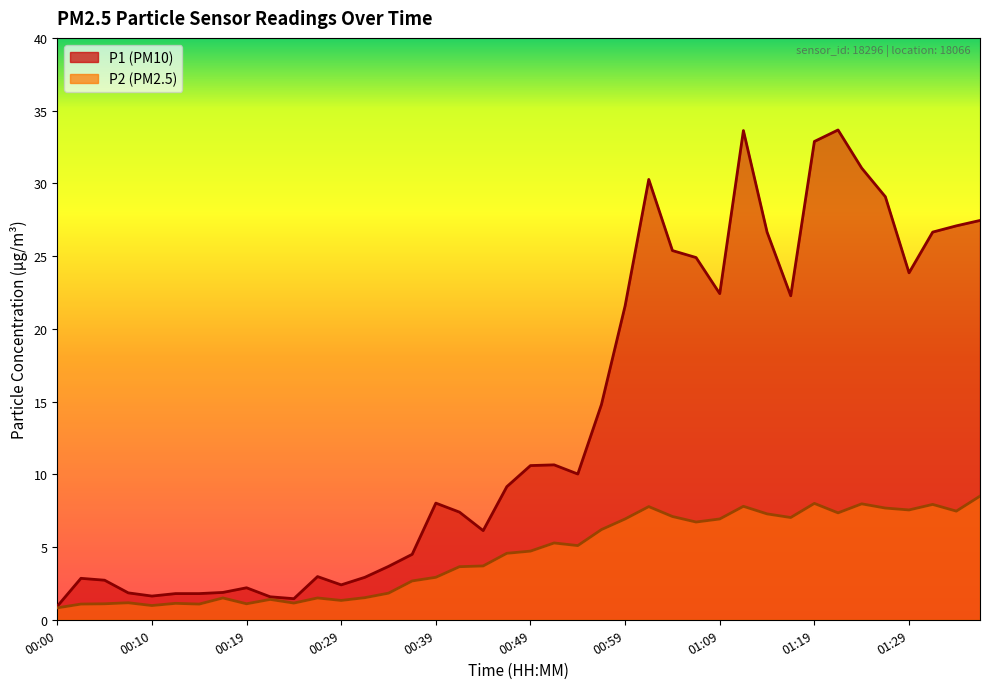

Which has a higher value, 00:24 or 00:59?

00:59